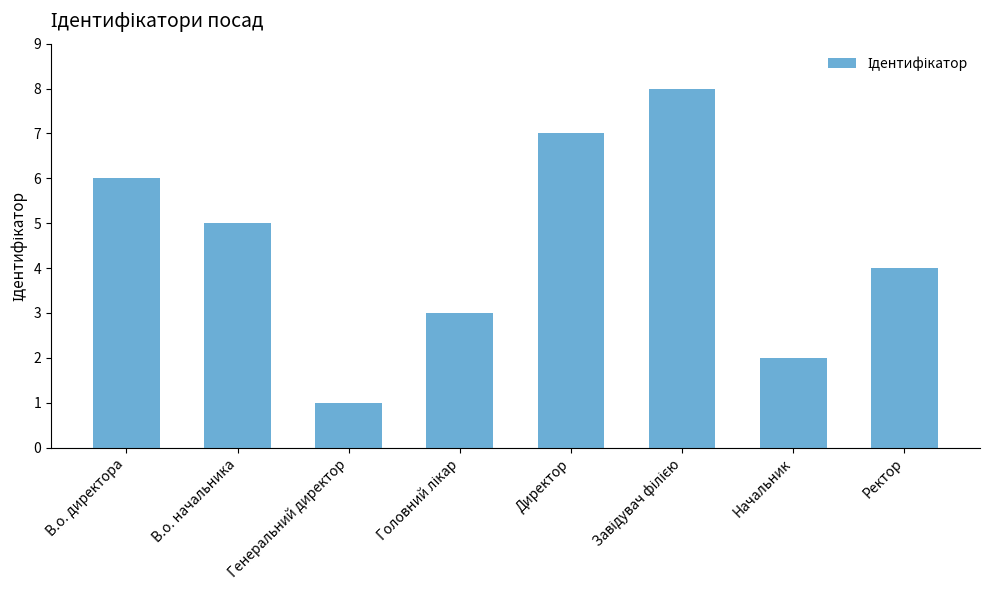

The value at В.о. начальника is 5. True or false?

True